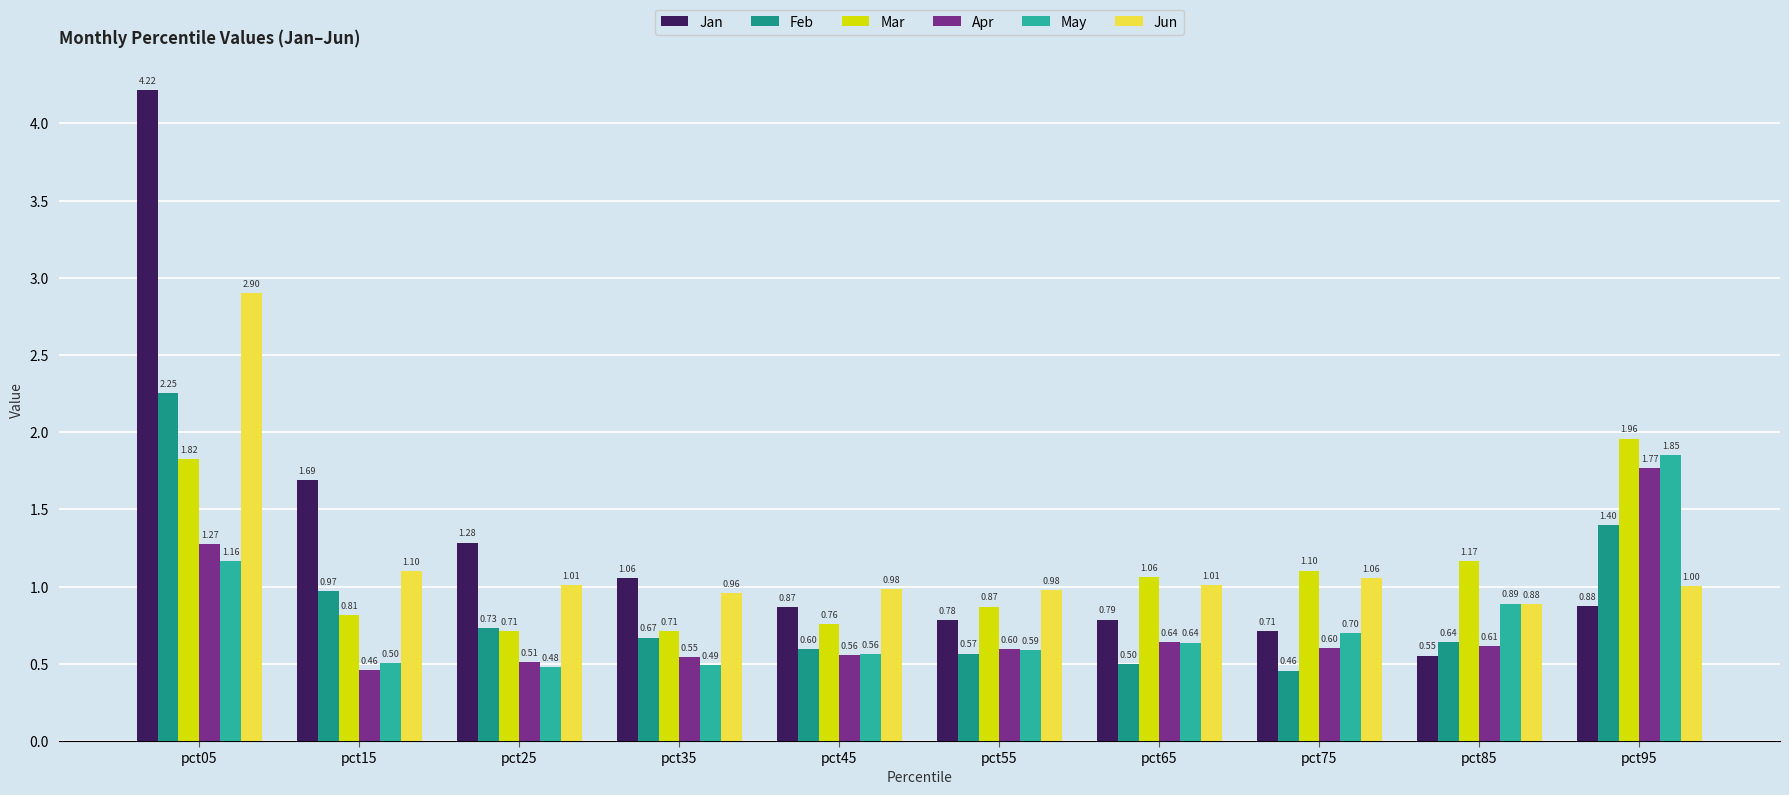

Which series has the widest spread of values?

Jan